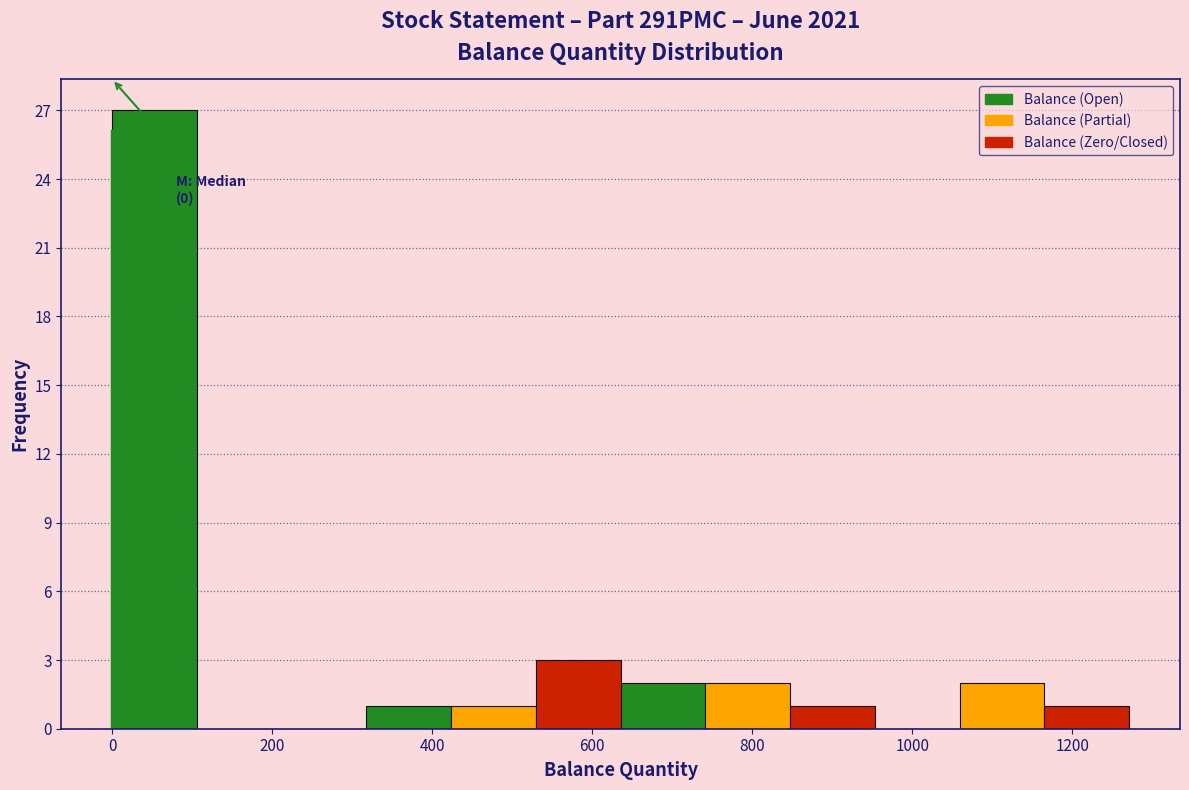

Which range on the x-axis has the tallest bar?

0 to 100